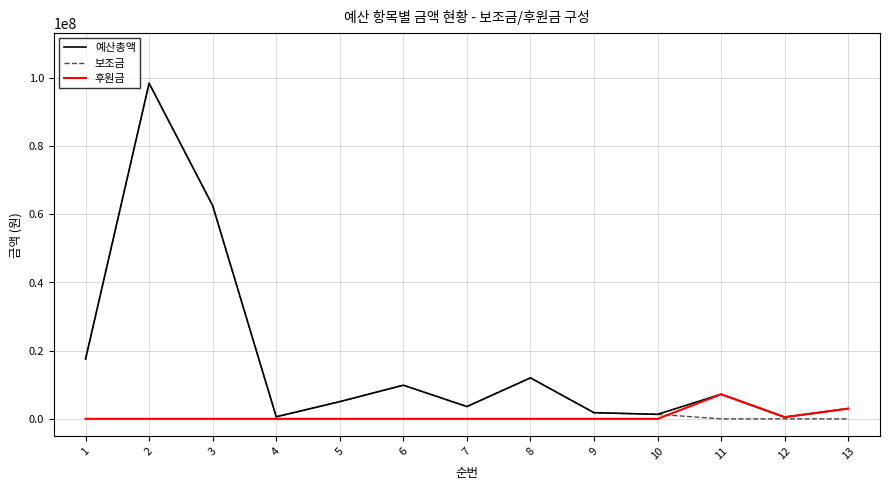

What is the greatest value displayed?

98352000